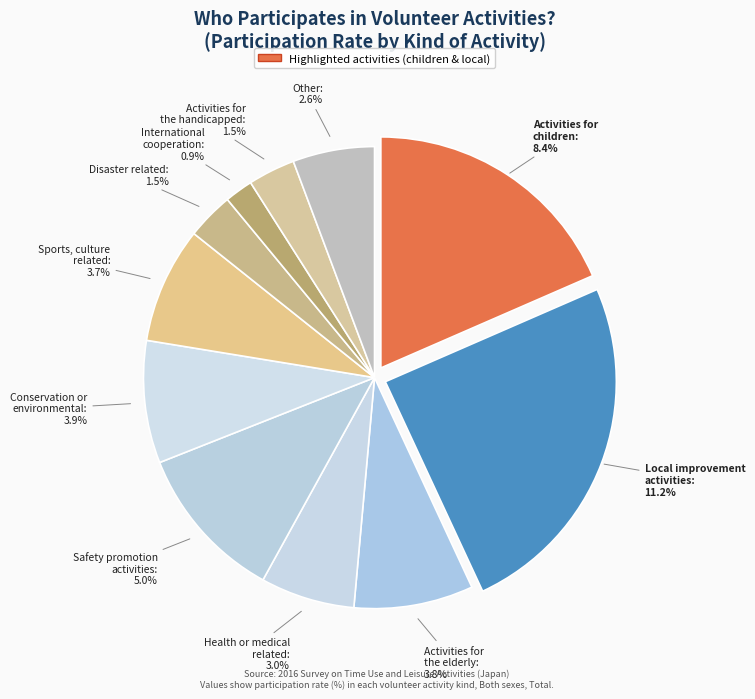

True or false: Activities related to sports, culture accounts for 23% of the total.

False